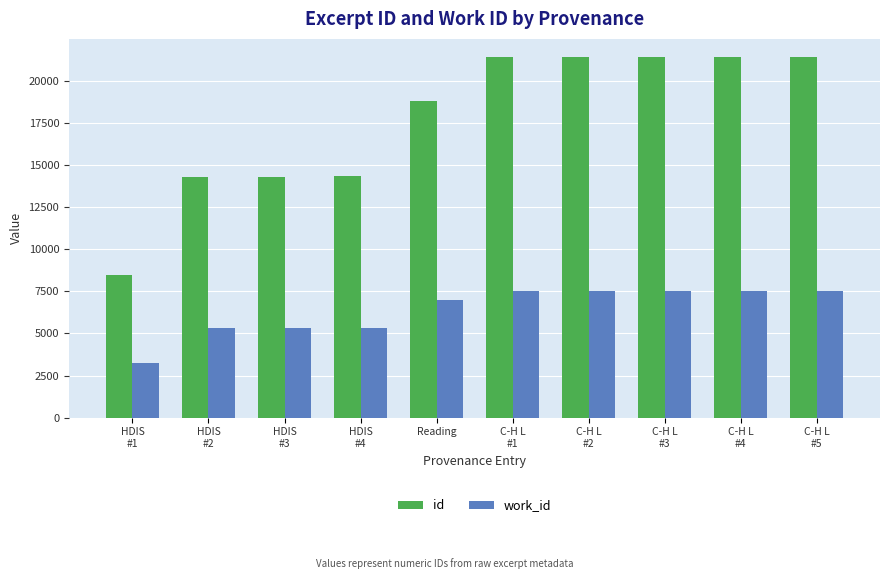

At C-H L
#2, list the series in order from largest to smallest.

id, work_id